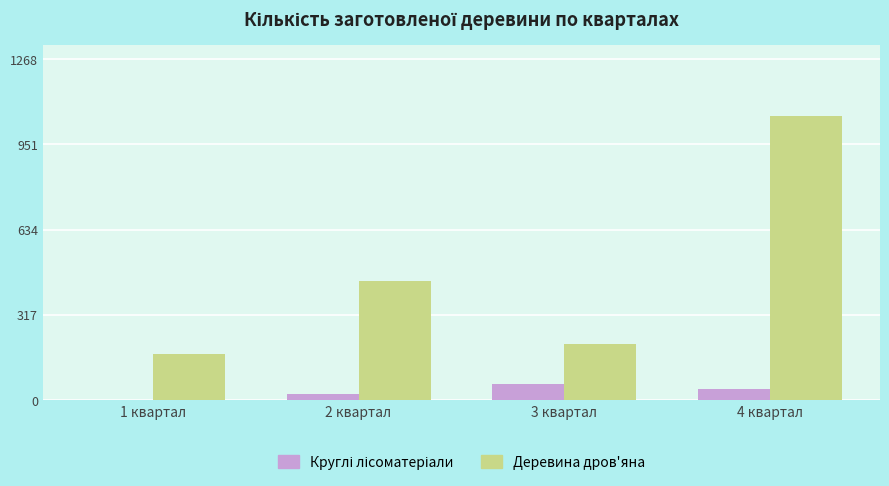

What is the greatest value displayed?

1057